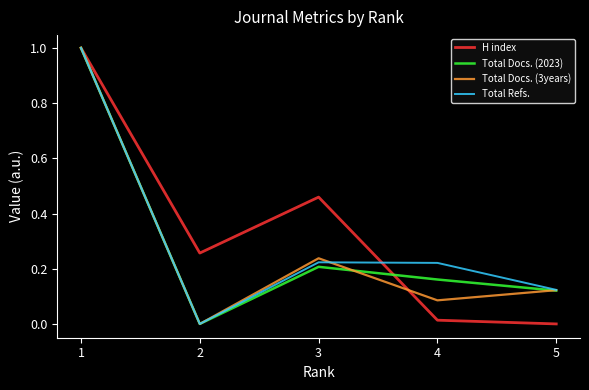

What is the highest value of the Total Docs. (3years) series?

1.0